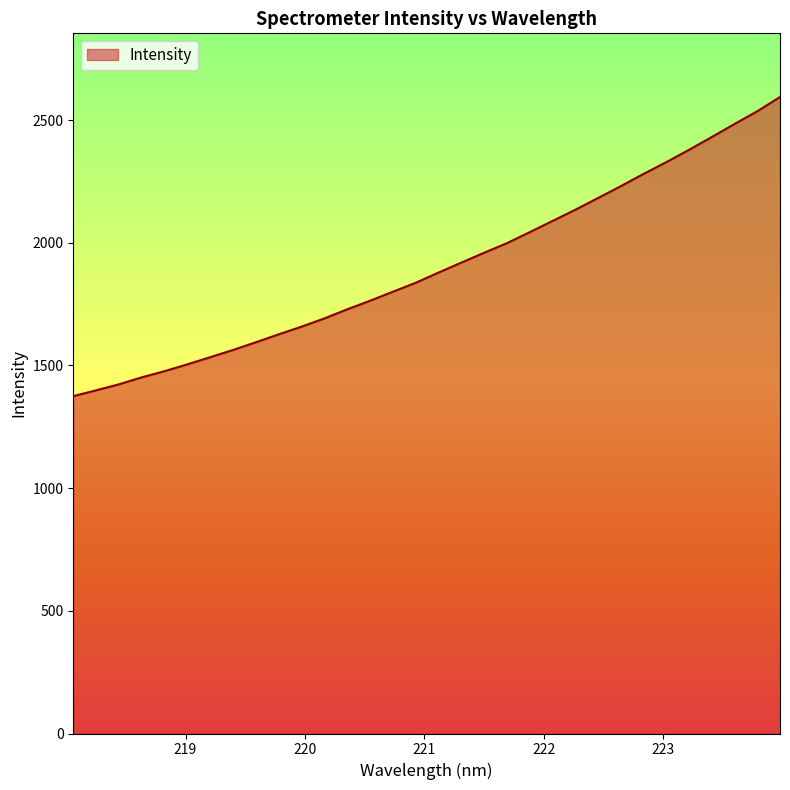

What is the minimum value shown in the chart?

1374.7